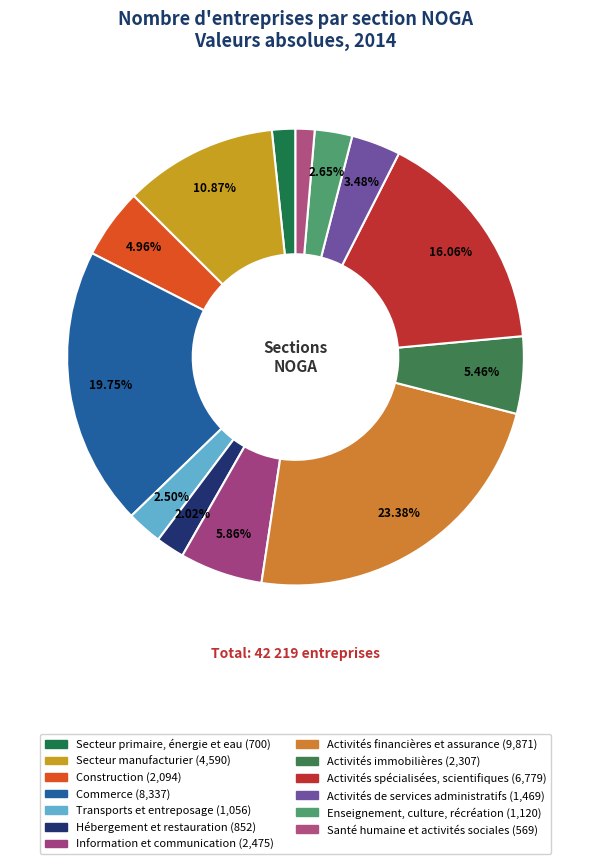

Which slice is the largest?

Activités financières et assurance